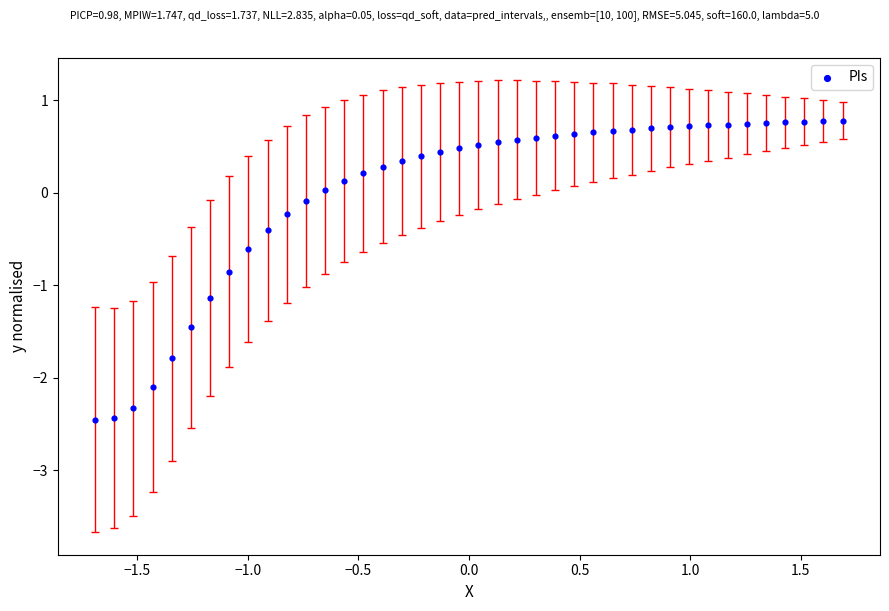

What is the range of Y values (max minus min)?

3.2